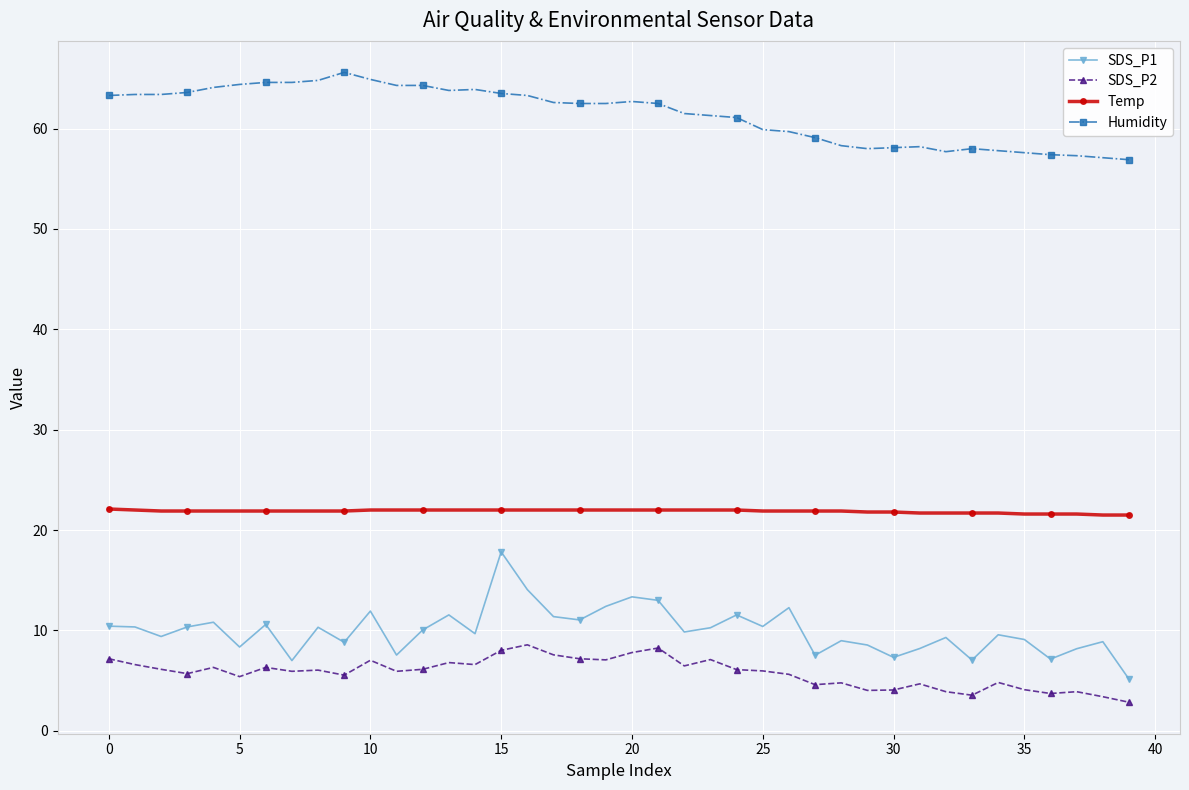

Rank the series by their maximum value, from lowest to highest.

SDS_P2, SDS_P1, Temp, Humidity